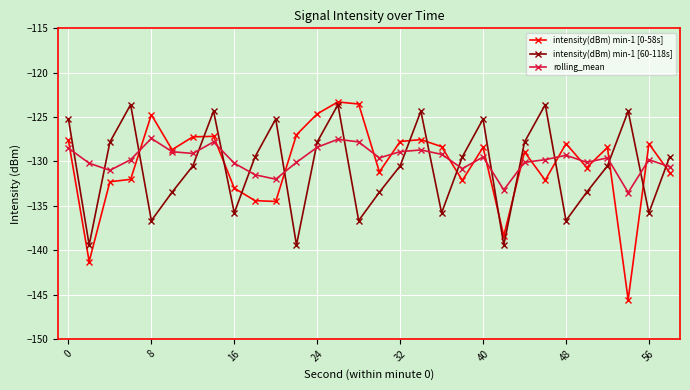

After their last crossing, which series has the higher values: intensity(dBm) min-1 [60-118s] or rolling_mean?

intensity(dBm) min-1 [60-118s]